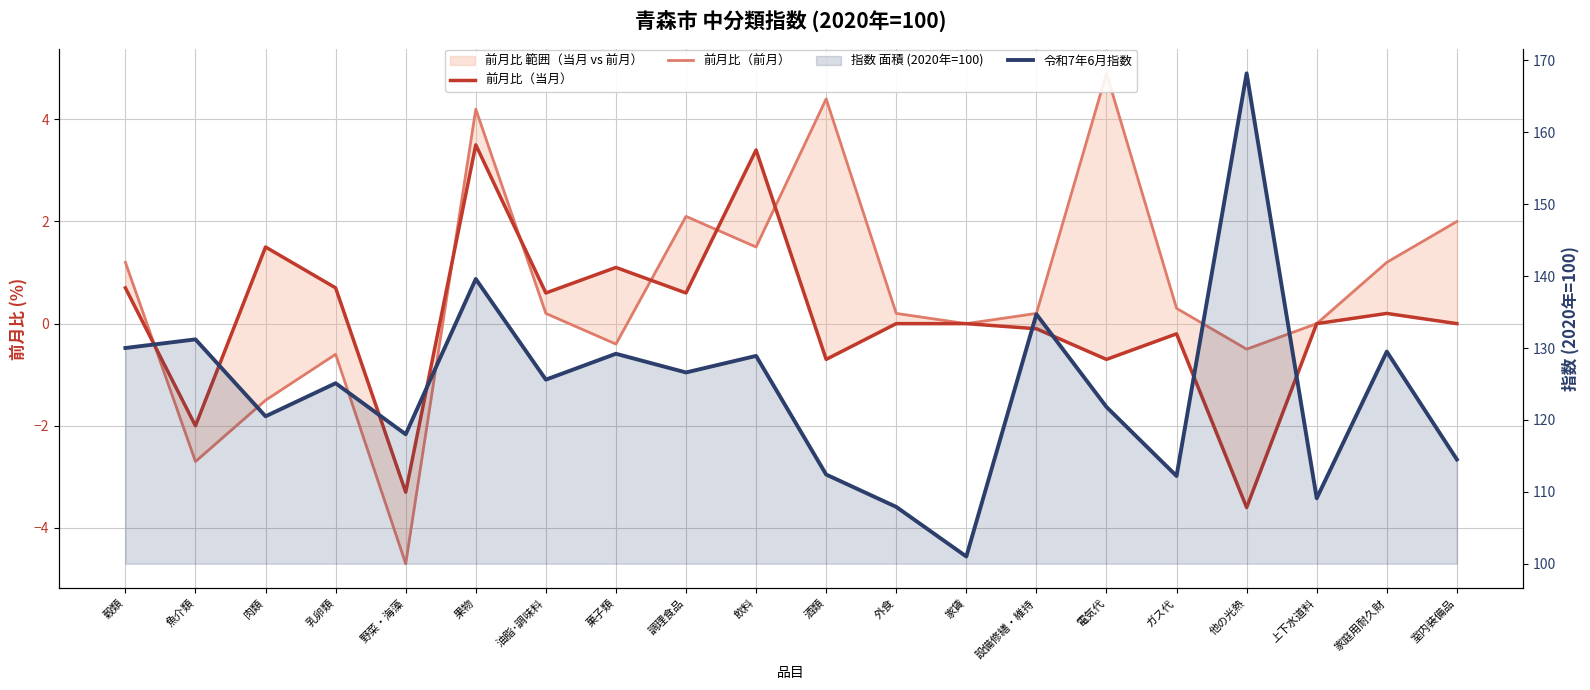

The value of 令和7年6月指数 at 家賃 is 101.0. True or false?

True